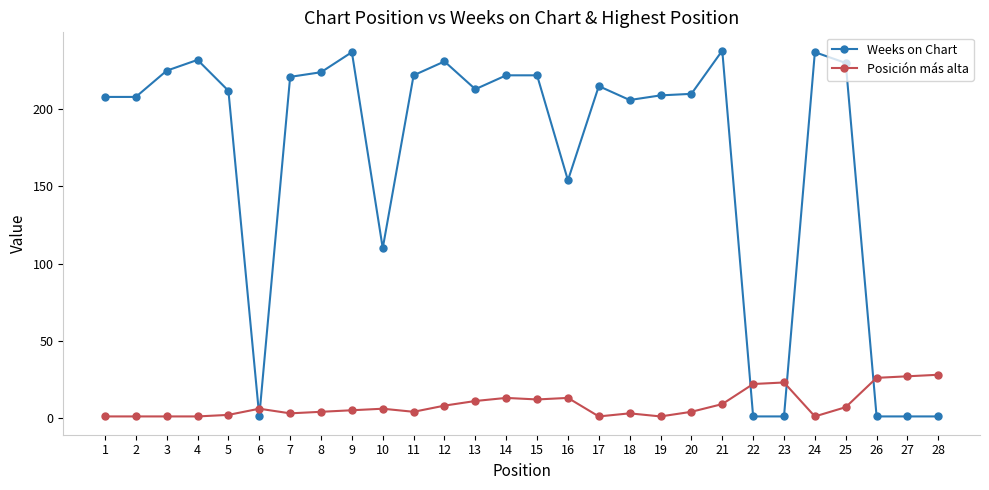

True or false: Weeks on Chart has a value of 319 at 25.

False